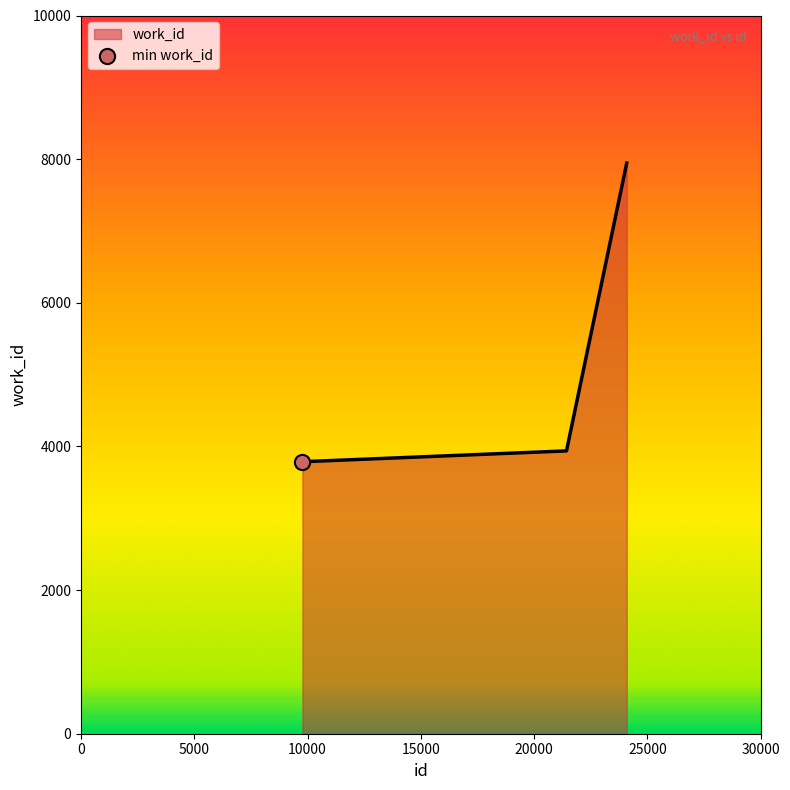

What is the maximum value shown in the chart?

7945